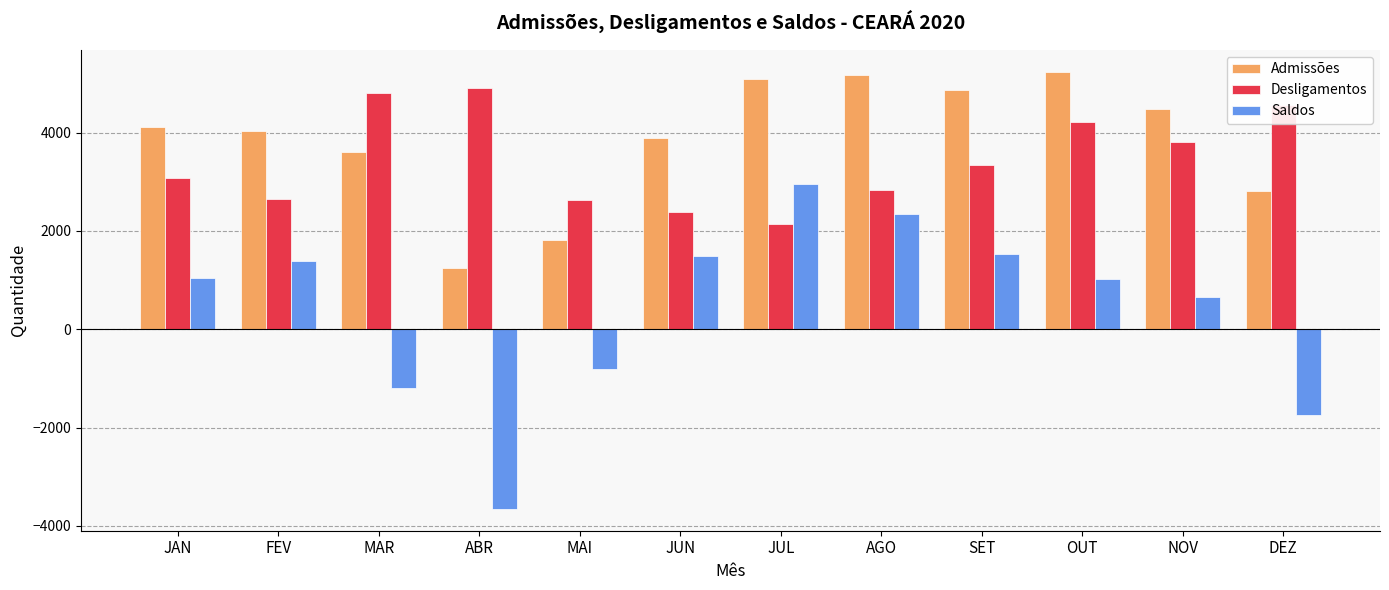

How many positive values does the Saldos series have?

8